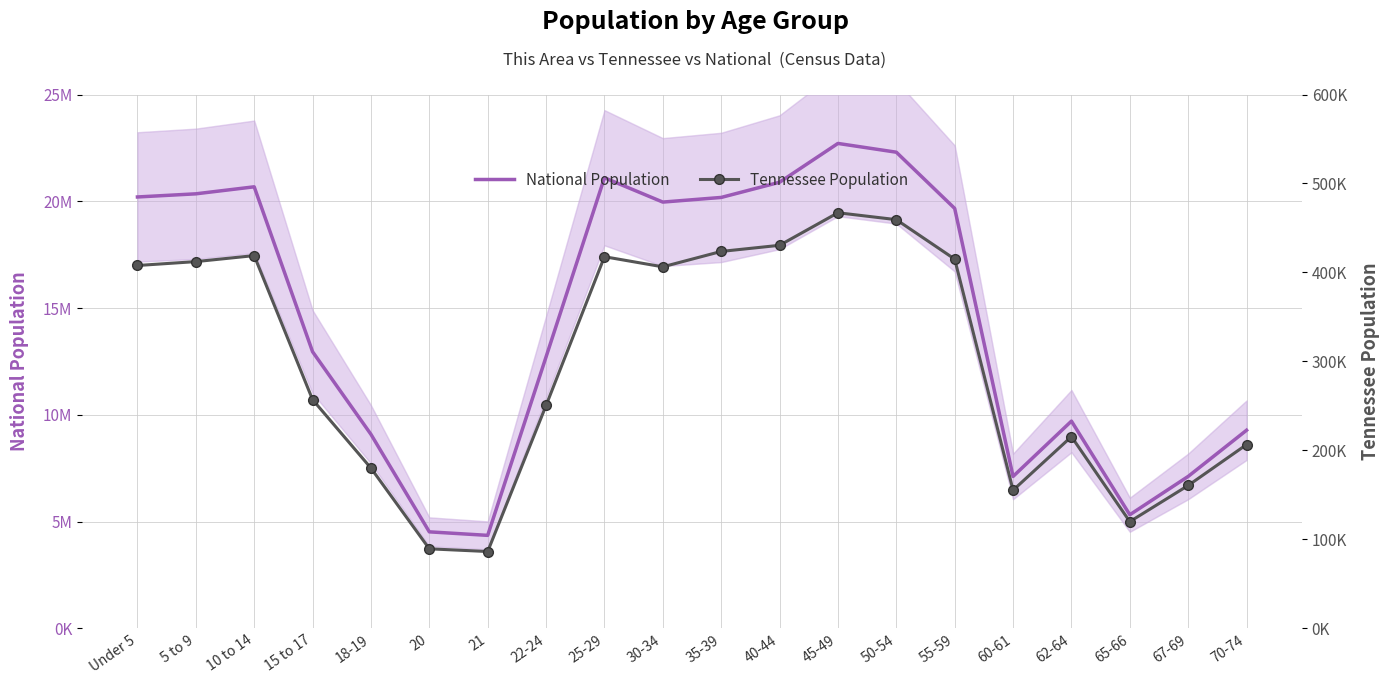

List the labels in order of National Population value, largest first.

45-49, 50-54, 25-29, 40-44, 10 to 14, 5 to 9, Under 5, 35-39, 30-34, 55-59, 15 to 17, 22-24, 62-64, 70-74, 18-19, 67-69, 60-61, 65-66, 20, 21